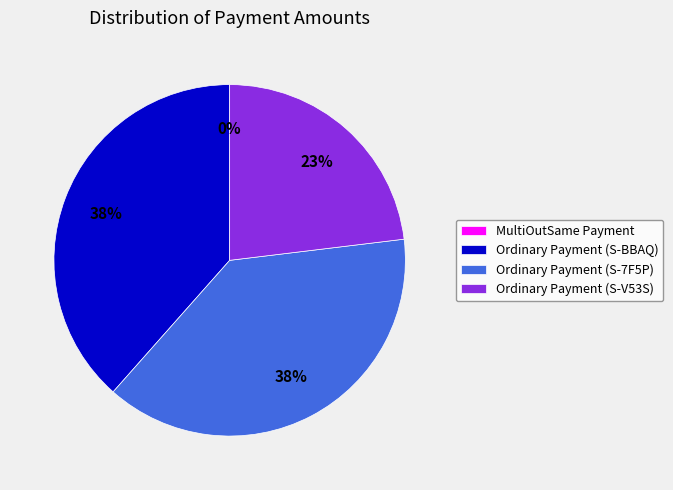

Count the number of slices in the pie.

4